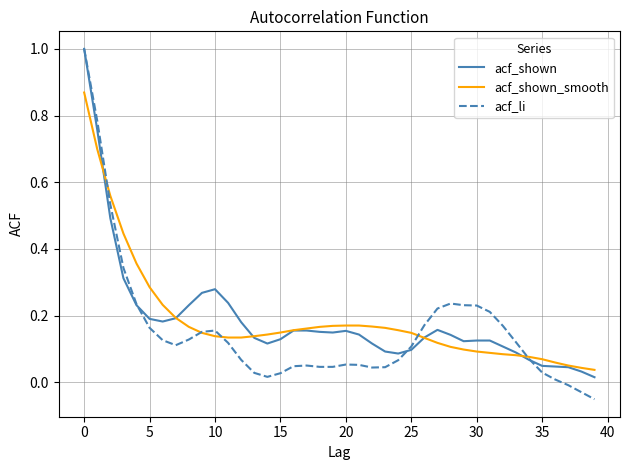

Which series has the widest spread of values?

acf_li